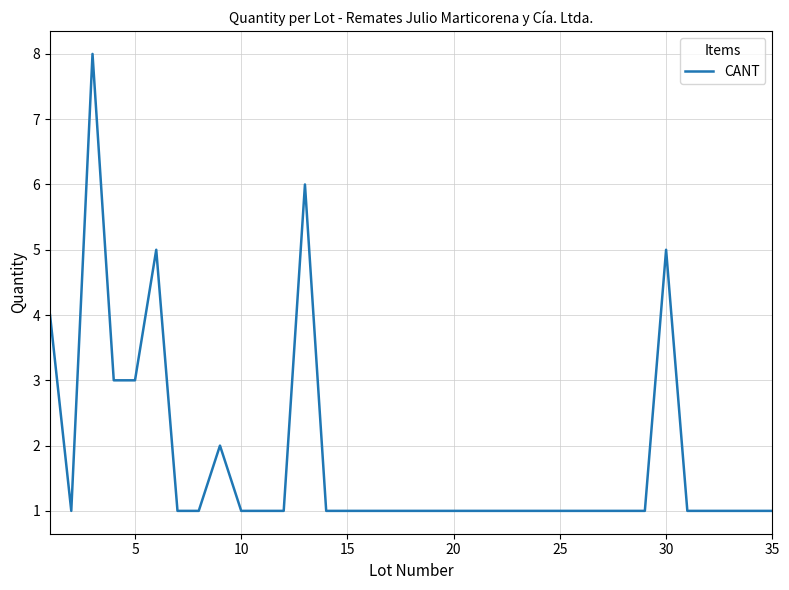

What is the maximum value shown in the chart?

8